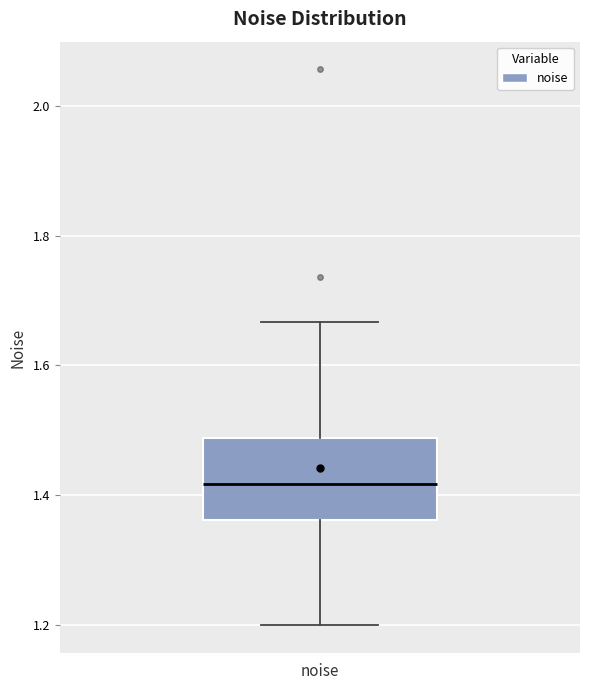

Read this box plot against the y-axis: the position of the median line, the range covered by the box, and the ends of both whiskers. The values are not printed on the chart, so give them approximately, as read against the axis.

median 1.42, box 1.36 to 1.48, whiskers 1.20 to 1.66